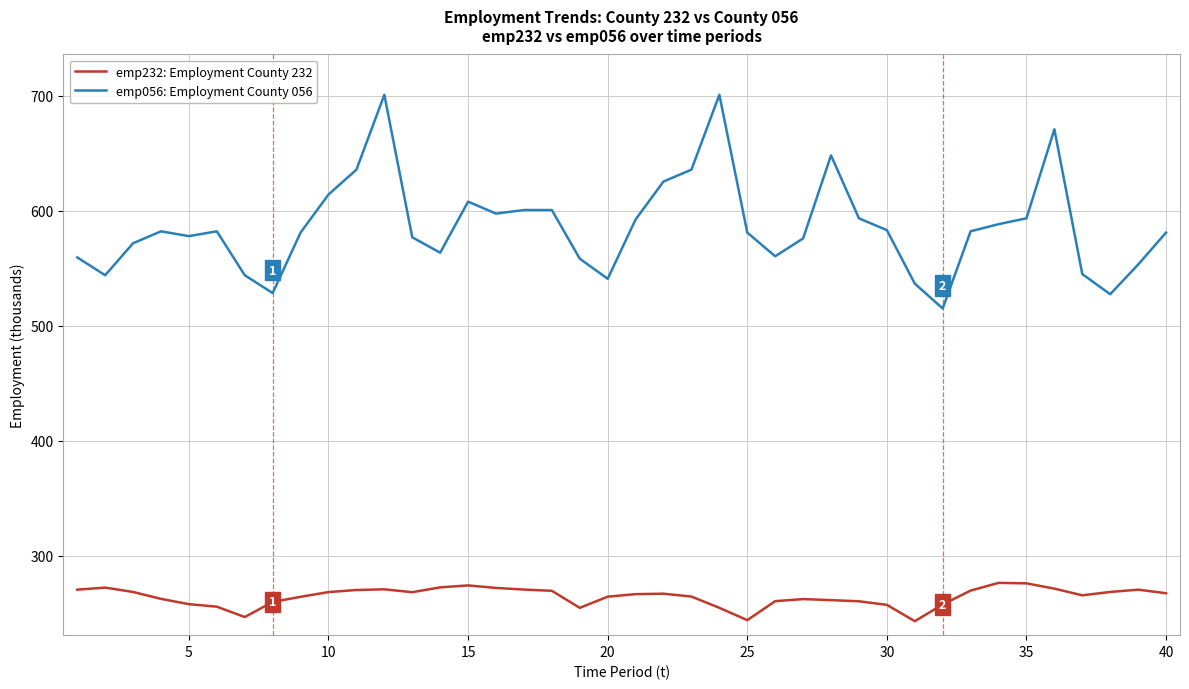

Rank the series by their maximum value, from highest to lowest.

emp056: Employment County 056, emp232: Employment County 232